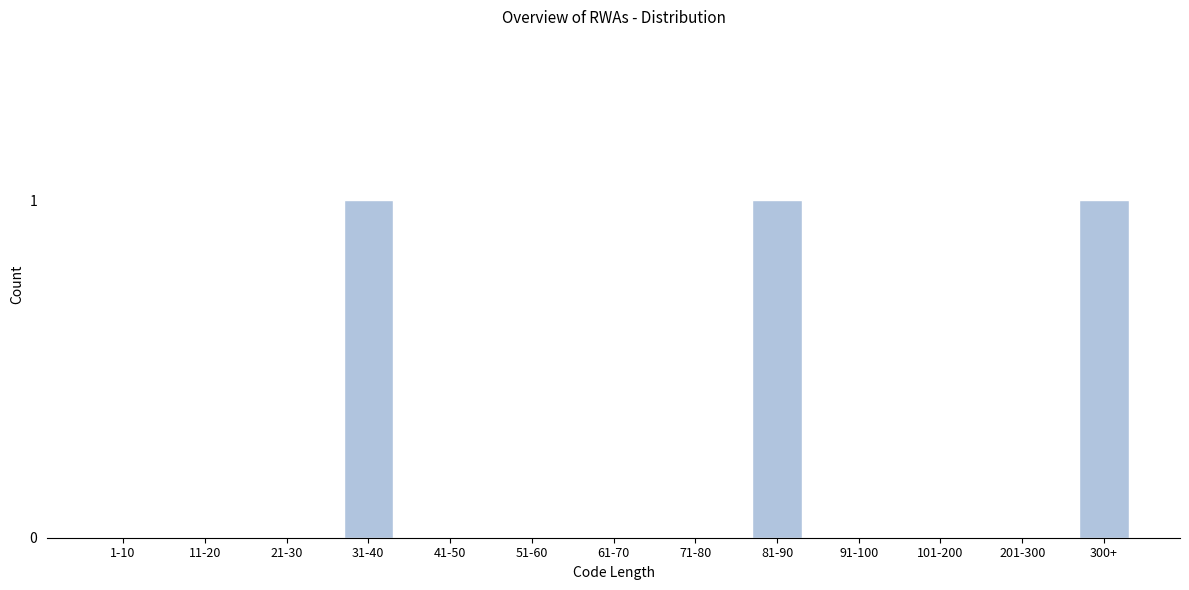

Reading left to right, what are all the values shown in this chart?

1-10=0	11-20=0	21-30=0	31-40=1	41-50=0	51-60=0	61-70=0	71-80=0	81-90=1	91-100=0	101-200=0	201-300=0	300+=1